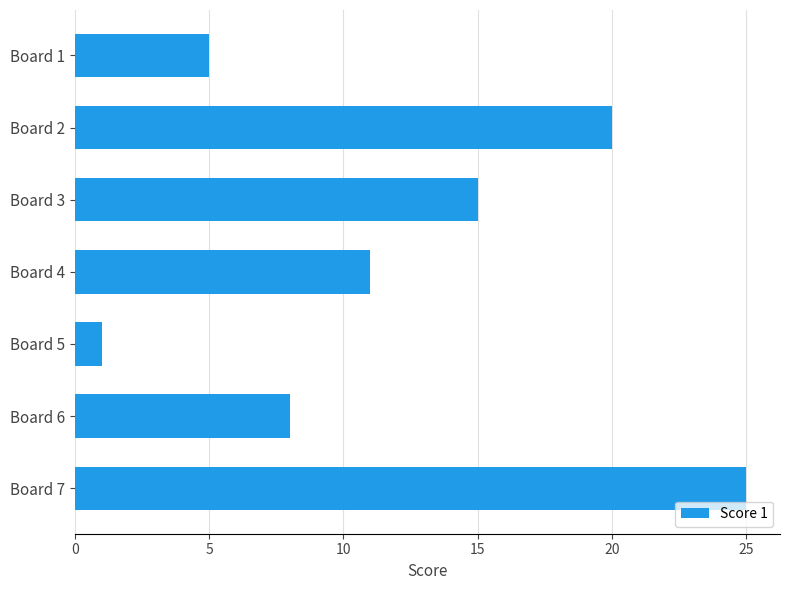

Reading top to bottom, transcribe all the data shown in this chart.

5	20	15	11	1	8	25